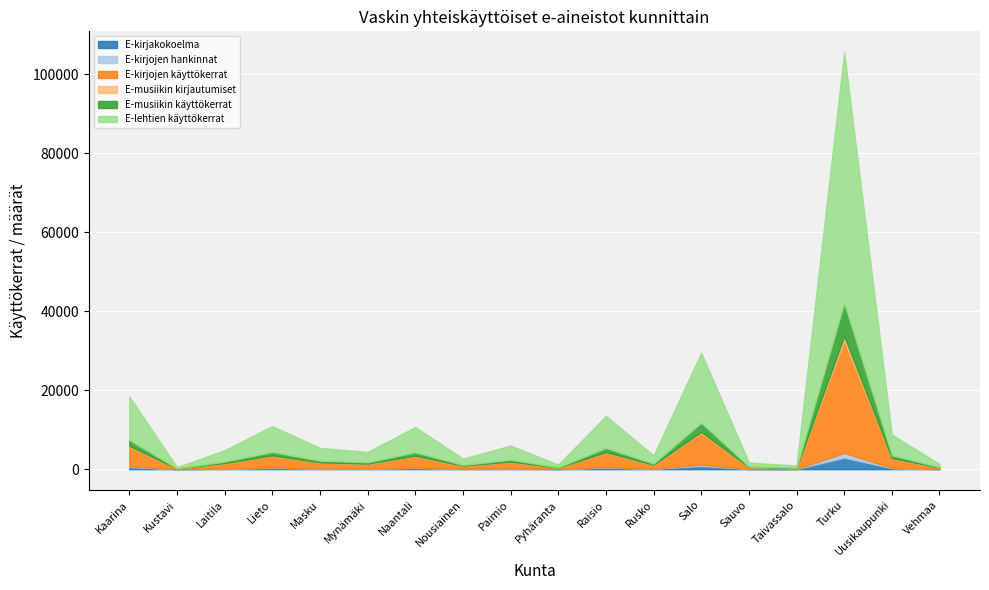

Which category has the lowest value in the E-kirjojen hankinnat series?

Kustavi